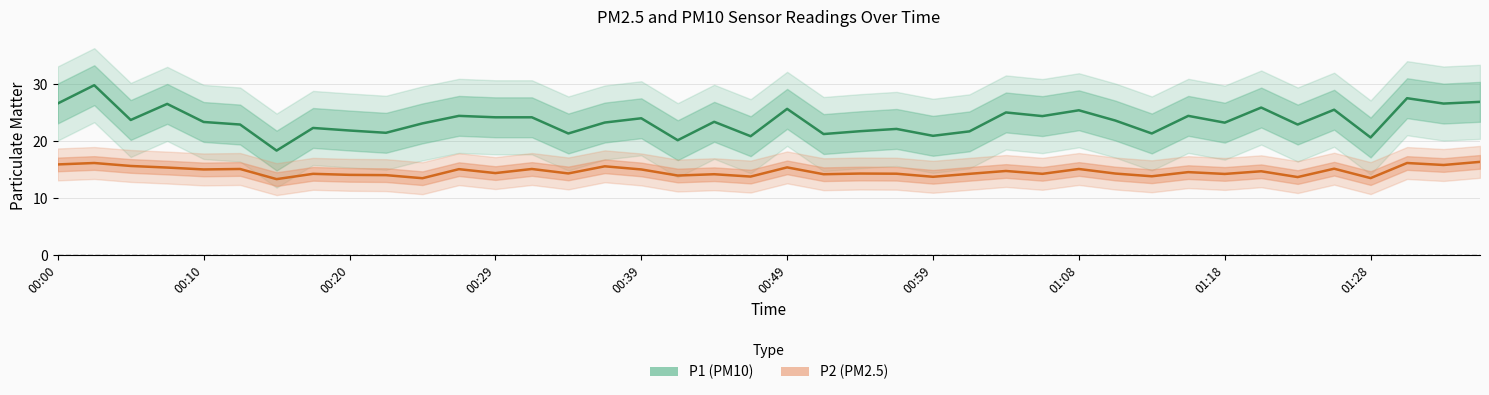

What is the average value of the P1 (PM10) series?

23.6